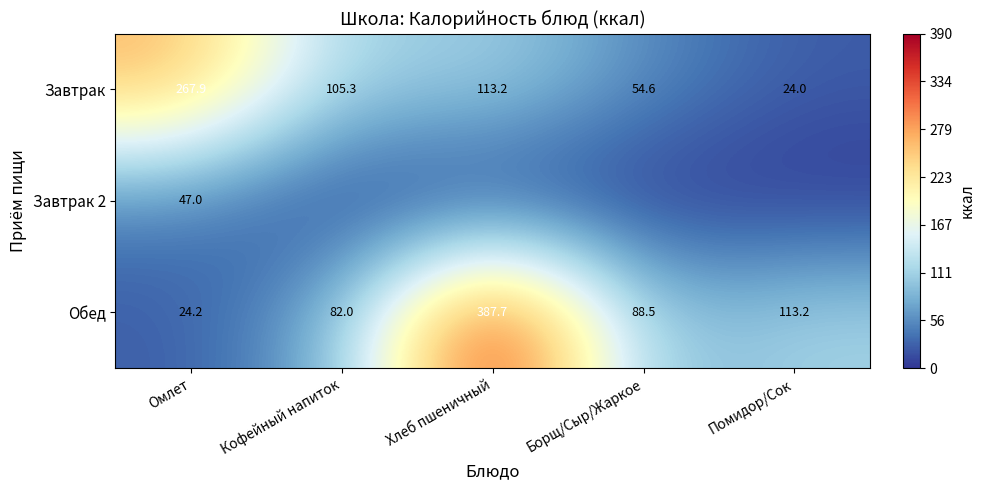

What is the sum of all Обед values?

695.6